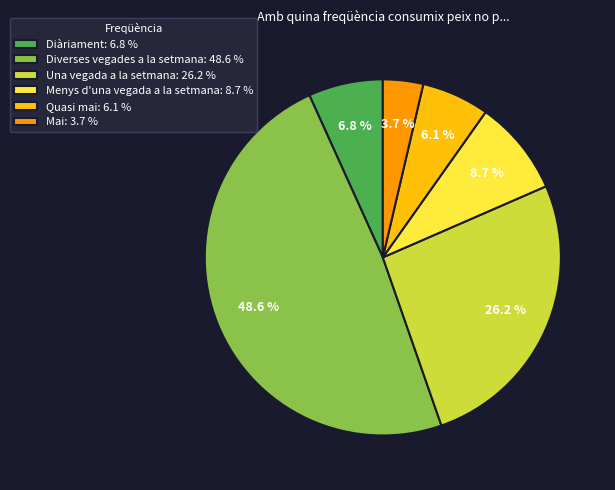

True or false: Diàriament accounts for 7% of the total.

True